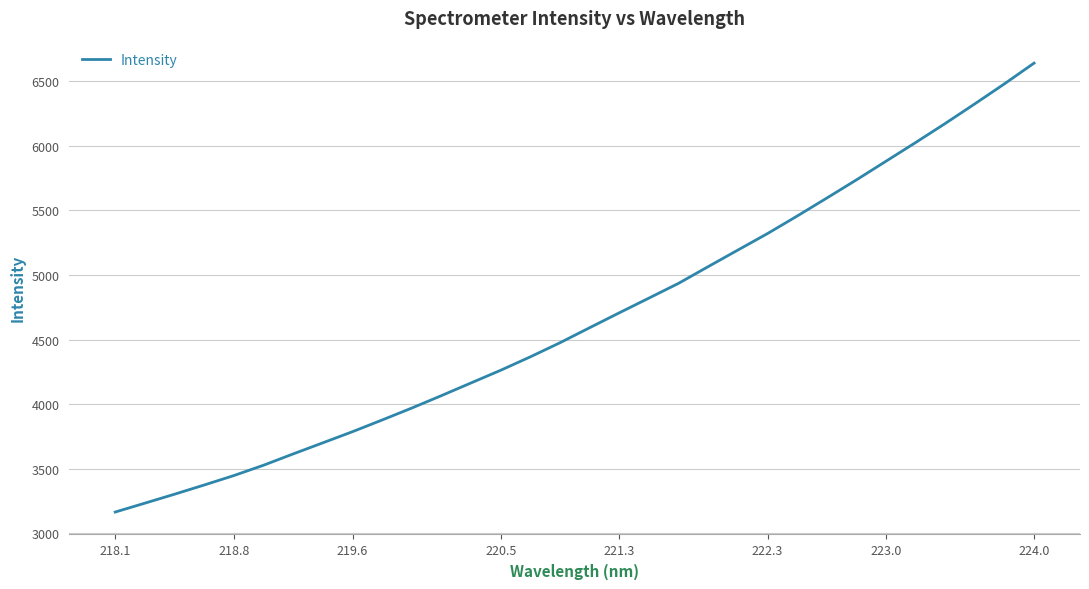

How many categories are shown in the chart?

32